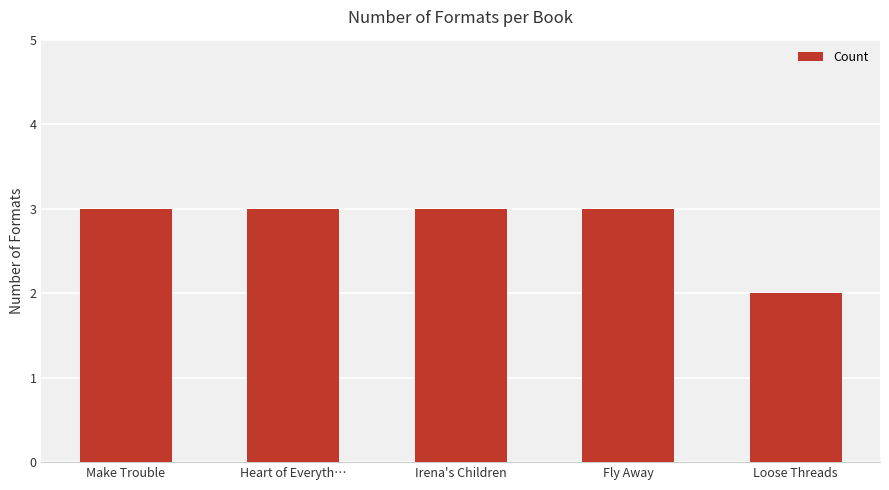

What value does the data have at Heart of Everyth…?

3